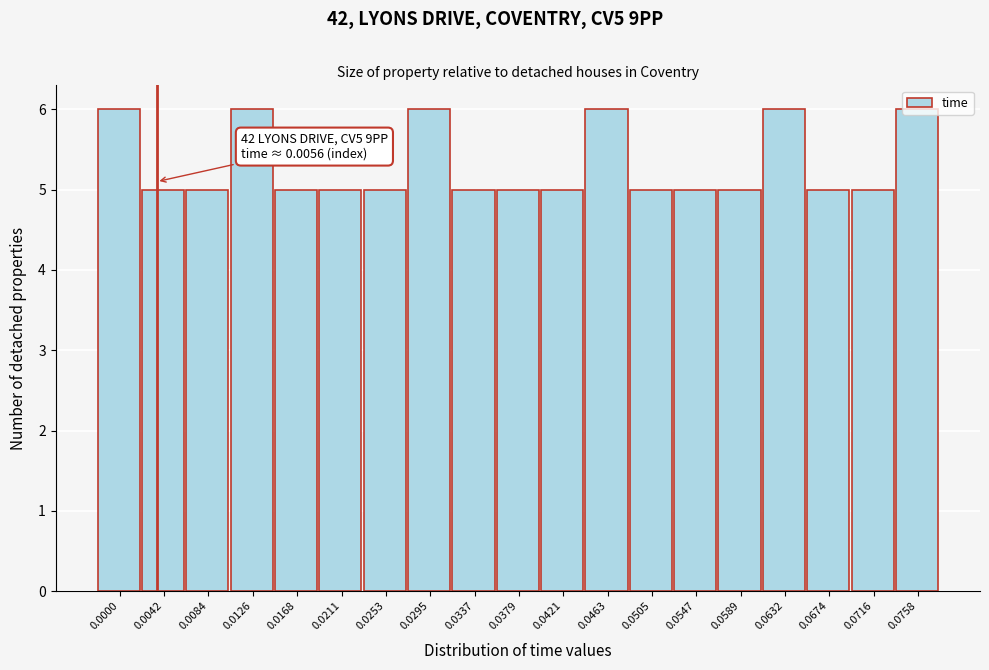

Between 0.0168 and 0.0758, which is larger?

0.0758